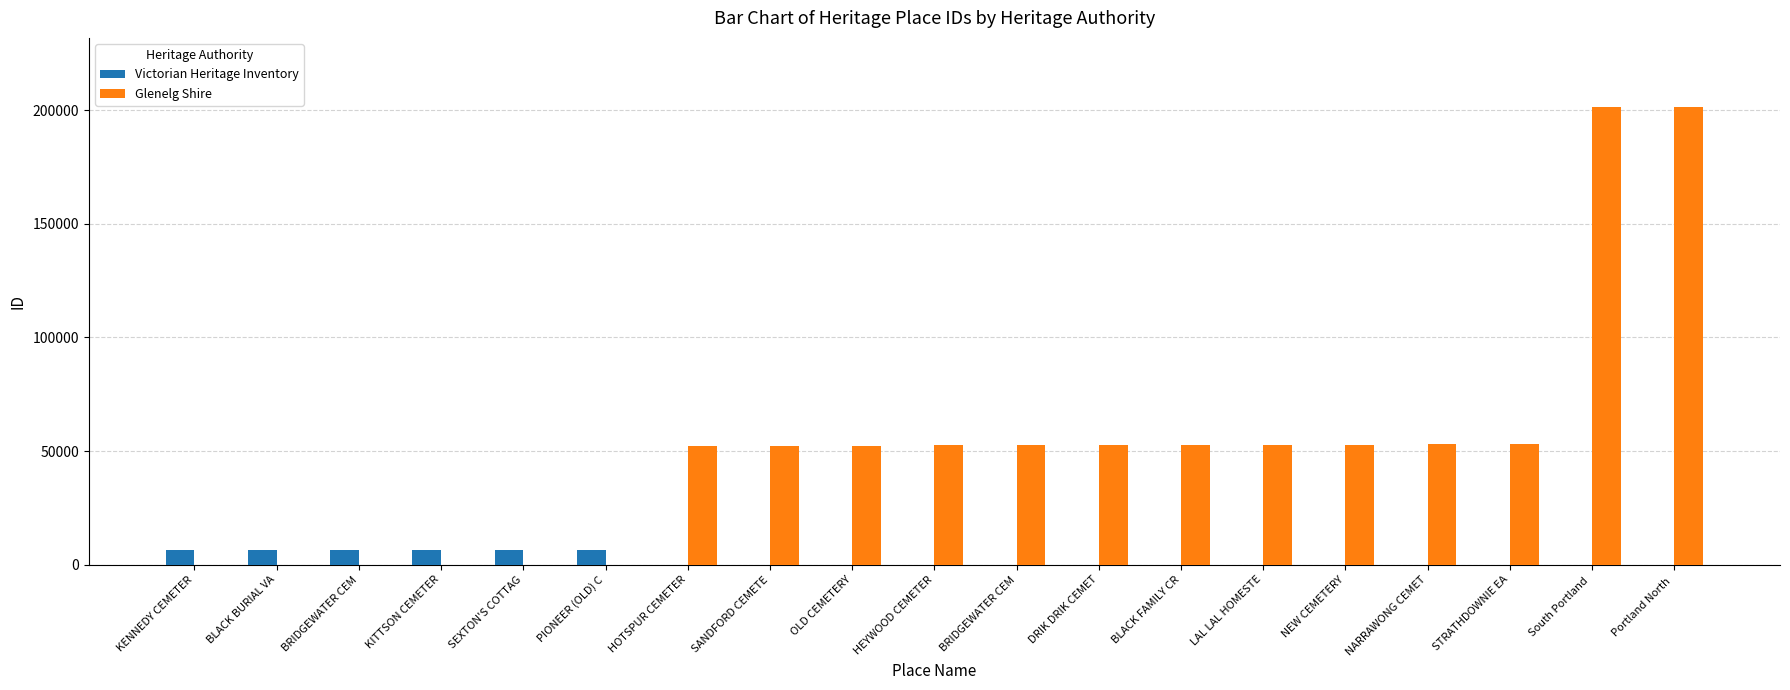

Are the bars horizontal?

No